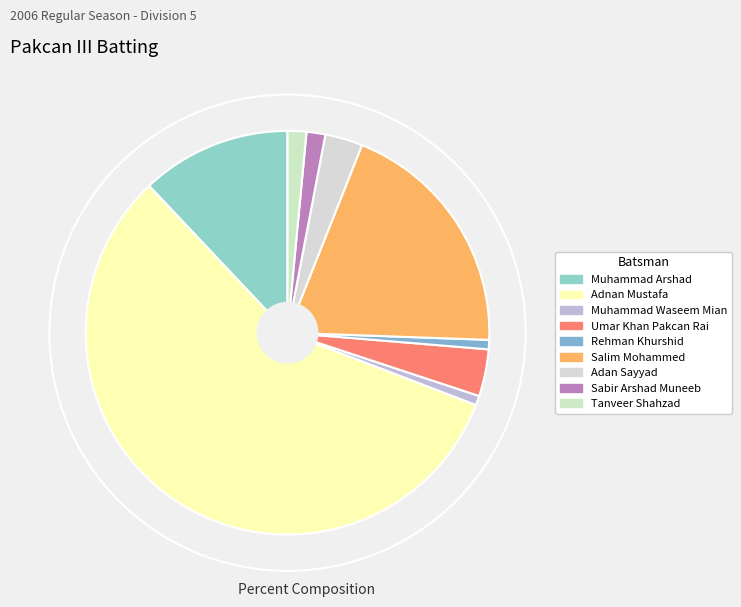

Does Muhammad Arshad represent more than half of the total?

No